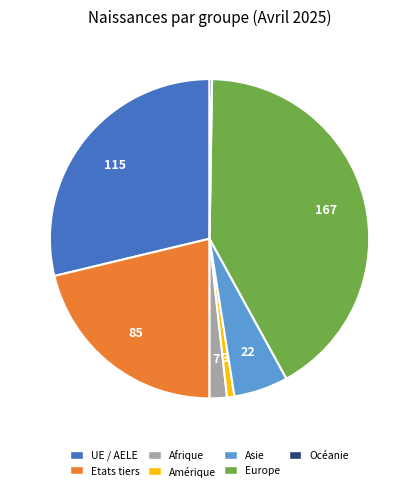

Is there any slice that represents more than half of the pie?

No